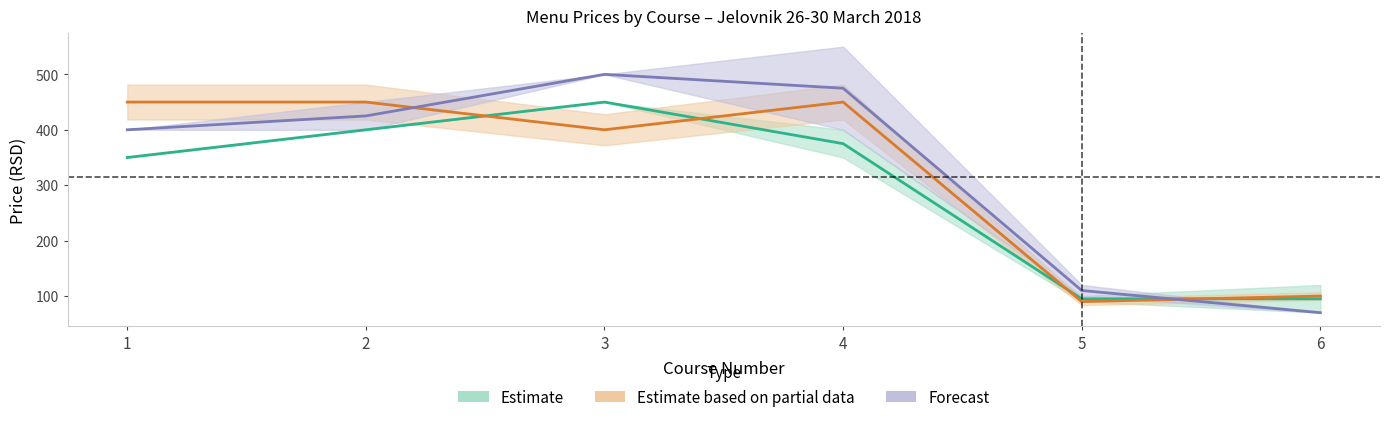

True or false: PONEDELJAK and SREDA intersect in this chart.

True